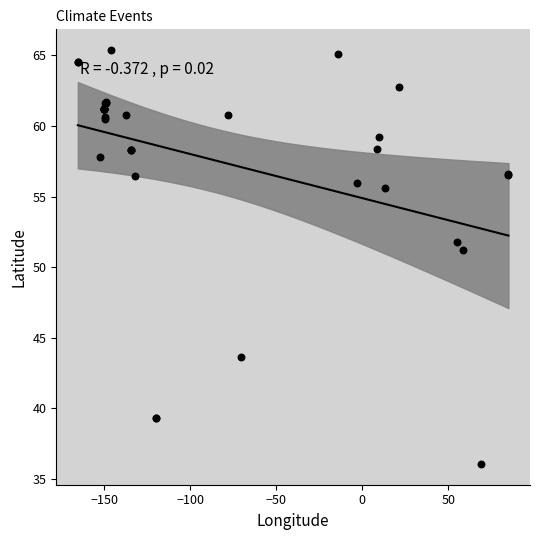

What Y value in the scatter plot is closest to 50?

51.2